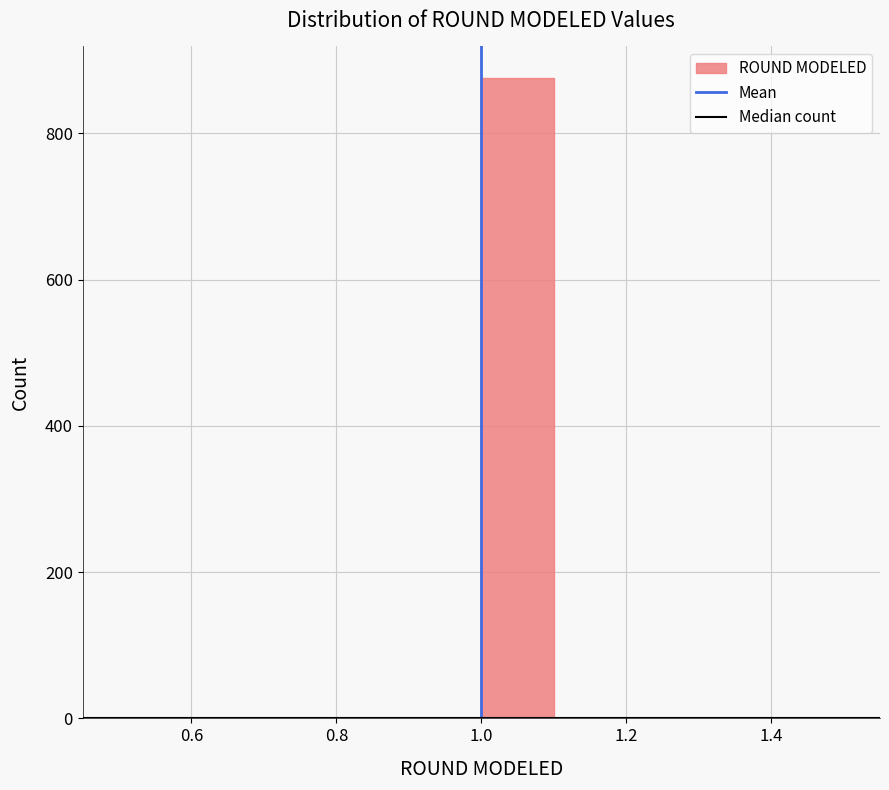

What is the height of the bar covering 1.0 to 1.1 on the x-axis? The values are not printed on the chart, so give them approximately, as read against the axis.

880